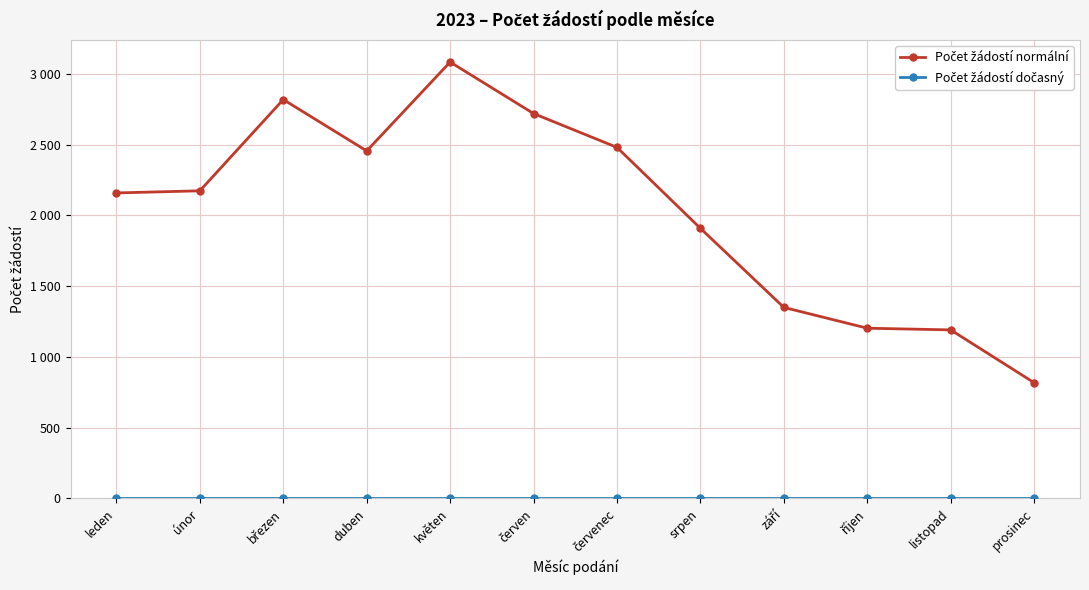

At how many categories does at least one series exceed 1403?

8